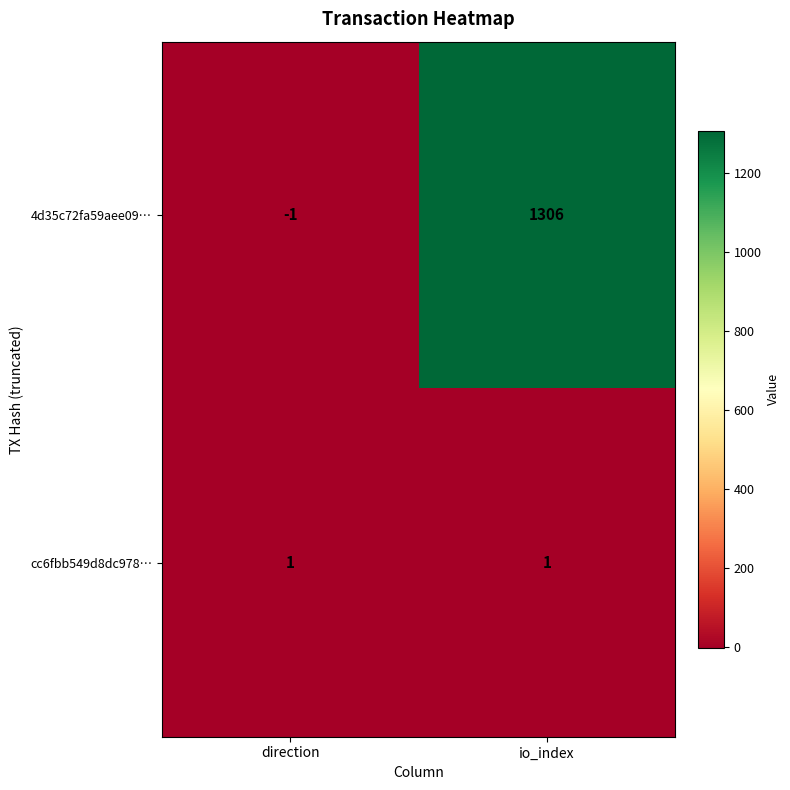

At direction, list the series in order from smallest to largest.

4d35c72fa59aee09…, cc6fbb549d8dc978…